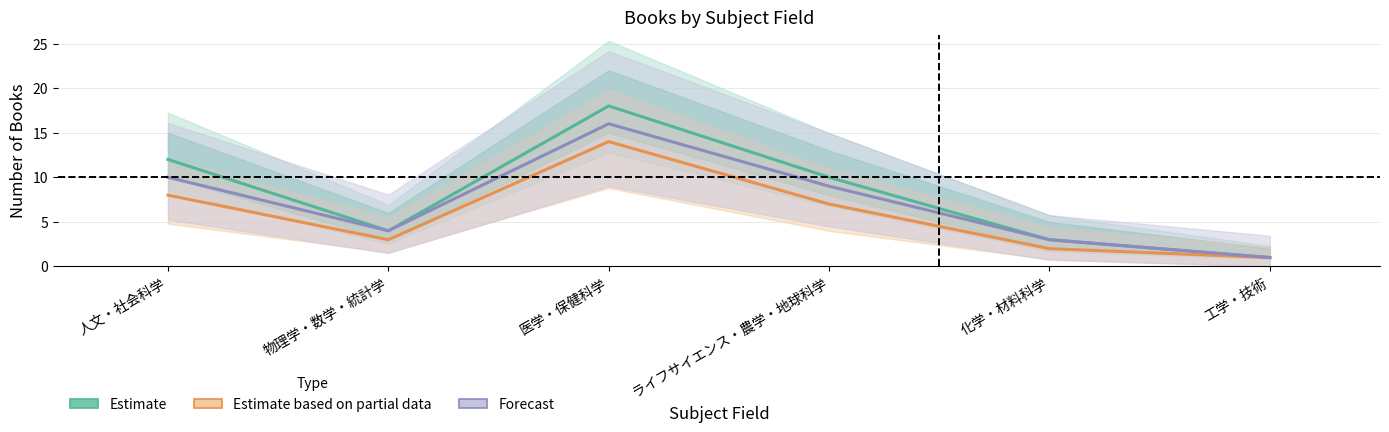

What is the highest value of the Estimate based on partial data series?

14